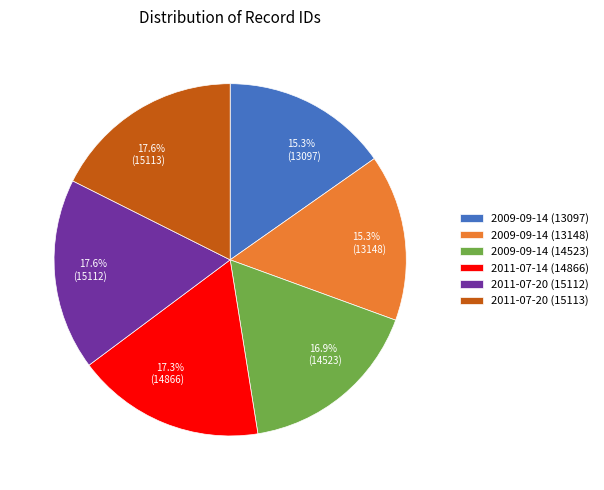

What percentage is the 2009-09-14 (13097) slice, to the nearest percent?

15%